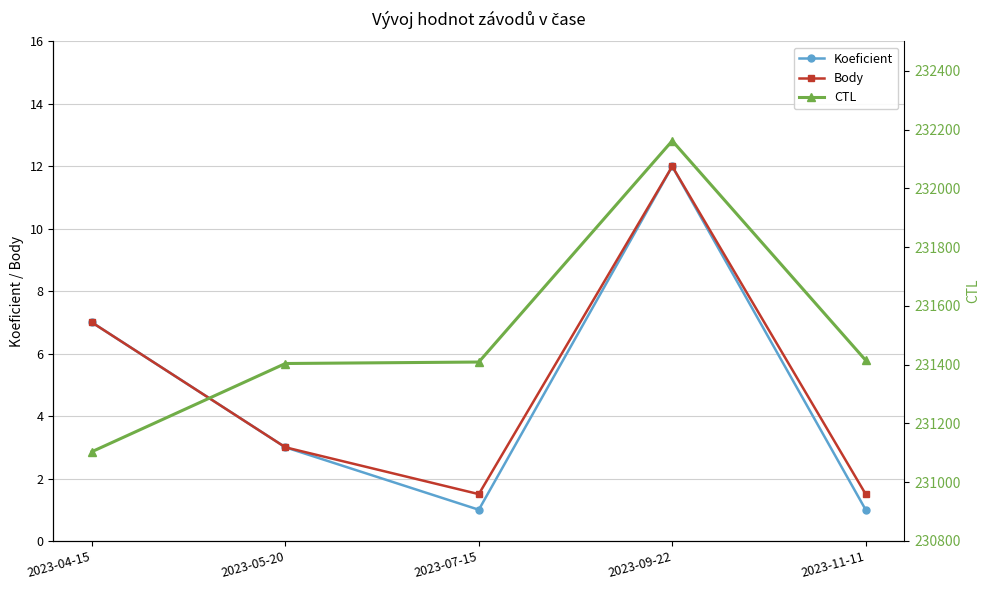

At 2023-09-22, list the series in order from largest to smallest.

CTL, Koeficient, Body